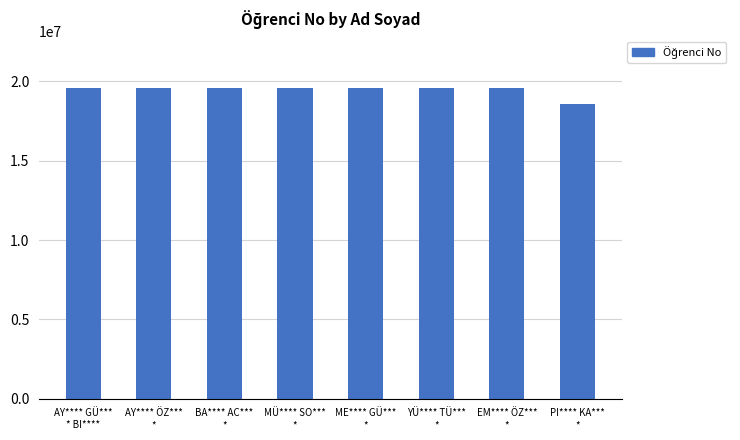

How many data points are less than 19582002?

4